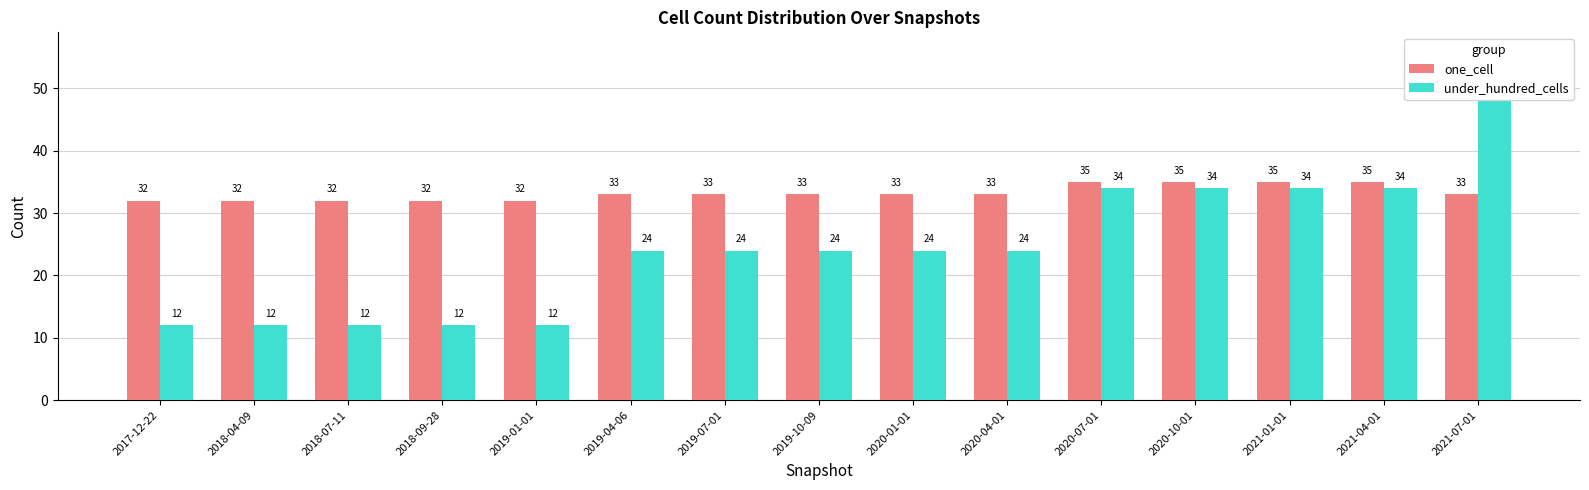

At 2019-01-01, list the series in order from smallest to largest.

under_hundred_cells, one_cell